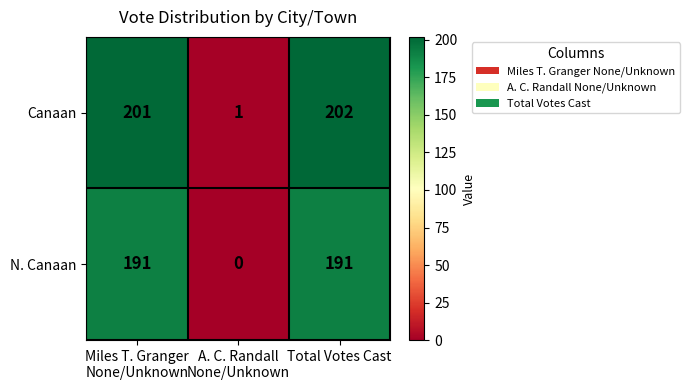

At which category is the sum across all series the highest?

Total Votes Cast